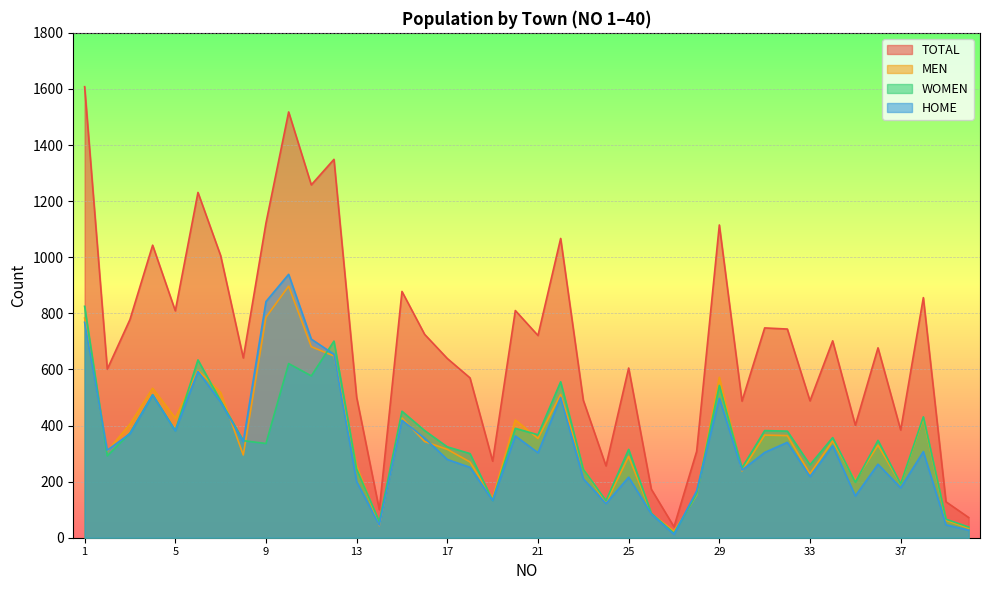

Which has a higher value, 23 or 40?

23